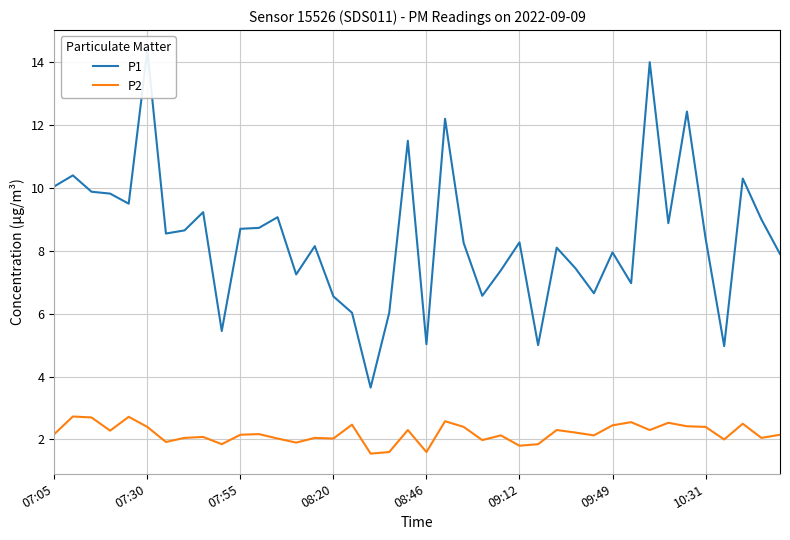

Reading right to left, what are all the values shown in this chart?

P1: 7.9	9.0	10.3	5.0	8.4	12.4	8.9	14.0	7.0	8.0	6.7	7.5	8.1	5.0	8.3	7.4	6.6	8.2	12.2	5.0	11.5	6.0	3.6	6.0	6.5	8.2	7.2	9.1	8.7	8.7	5.5	9.2	8.7	8.6	14.4	9.5	9.8	9.9	10.4	10.1
P2: 2.1	2.0	2.5	2.0	2.4	2.4	2.5	2.3	2.5	2.5	2.1	2.2	2.3	1.9	1.8	2.1	2.0	2.4	2.6	1.6	2.3	1.6	1.6	2.5	2.0	2.0	1.9	2.0	2.2	2.1	1.9	2.1	2.0	1.9	2.4	2.7	2.3	2.7	2.7	2.2